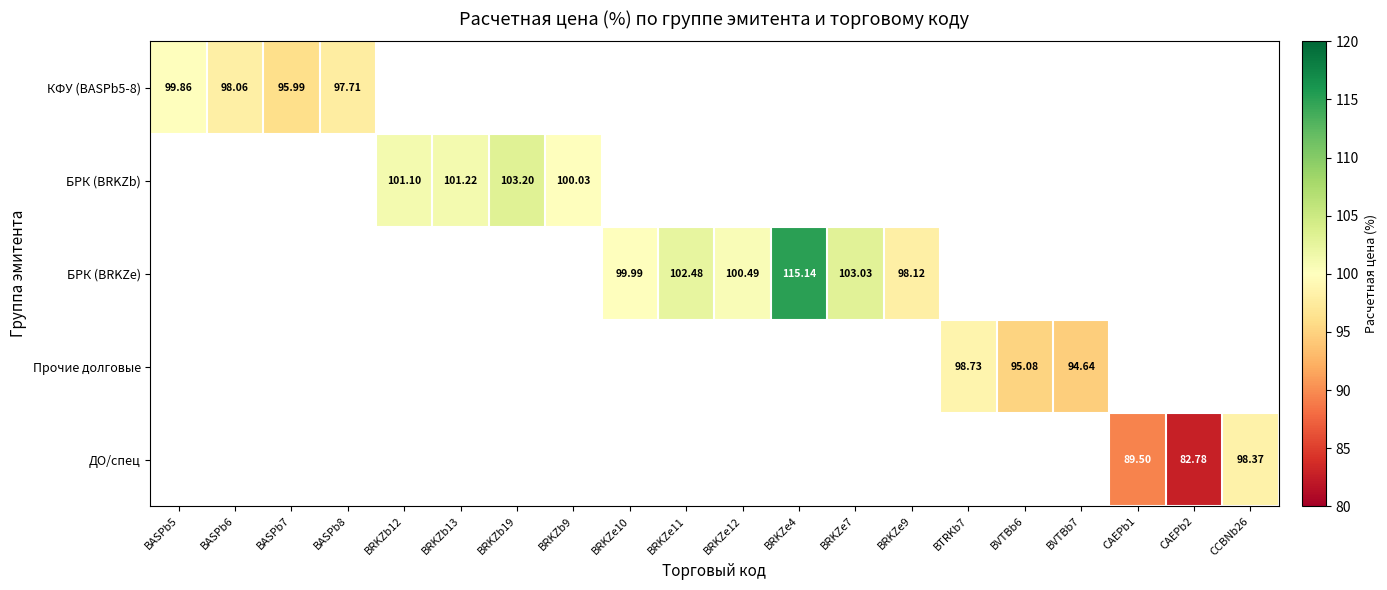

How many categories are shown in the chart?

20